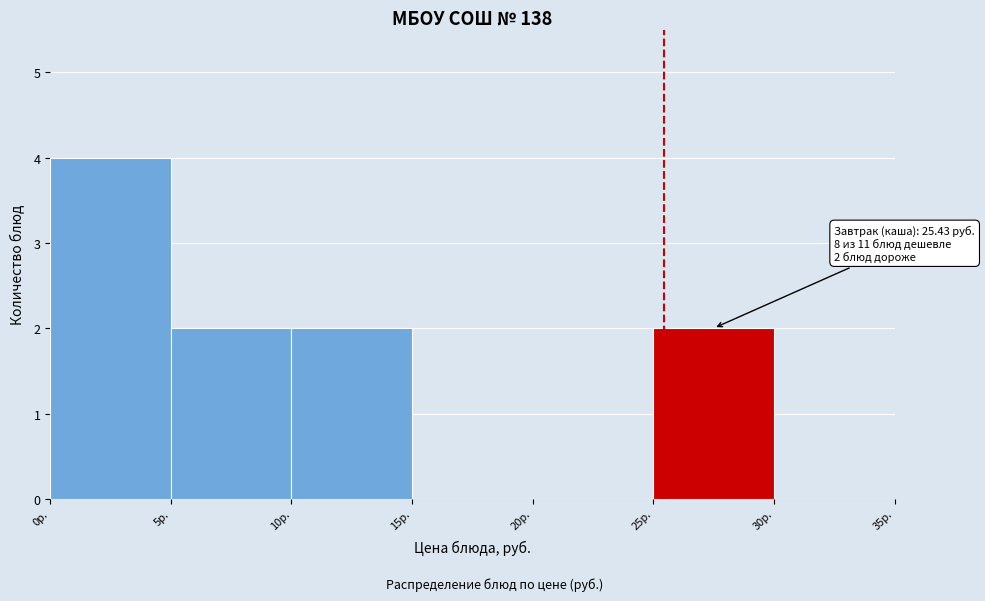

Which range on the x-axis has the tallest bar?

0 to 5